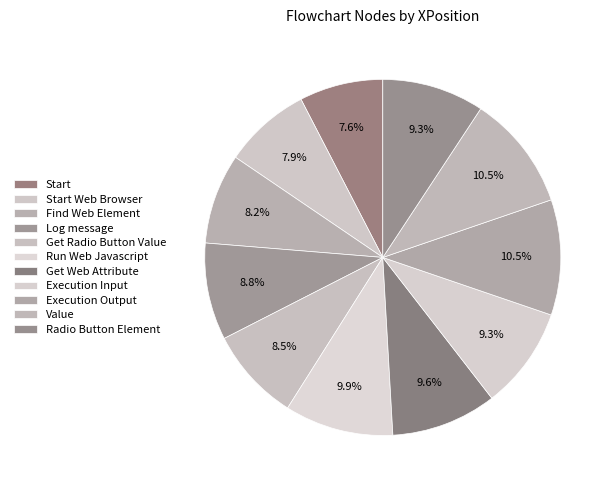

To the nearest percent, what is the difference between the largest and smallest slice percentages?

3%